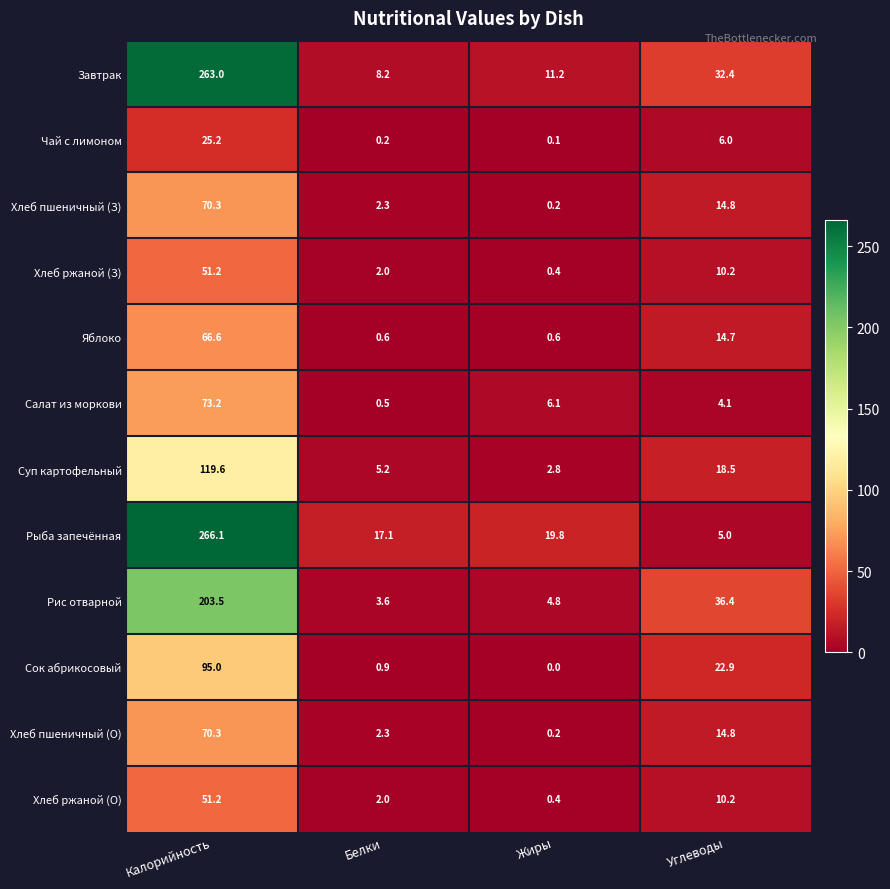

Is it true that Рис отварной equals 7.9 at Углеводы?

False